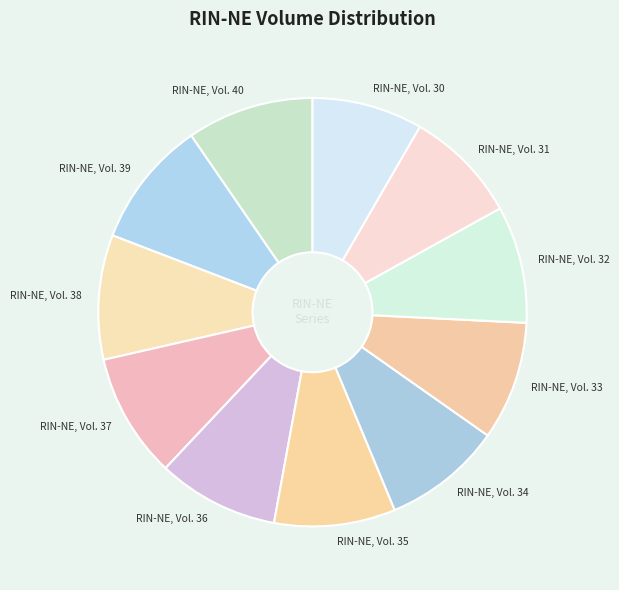

Between RIN-NE, Vol. 31 and RIN-NE, Vol. 37, which is larger?

RIN-NE, Vol. 37